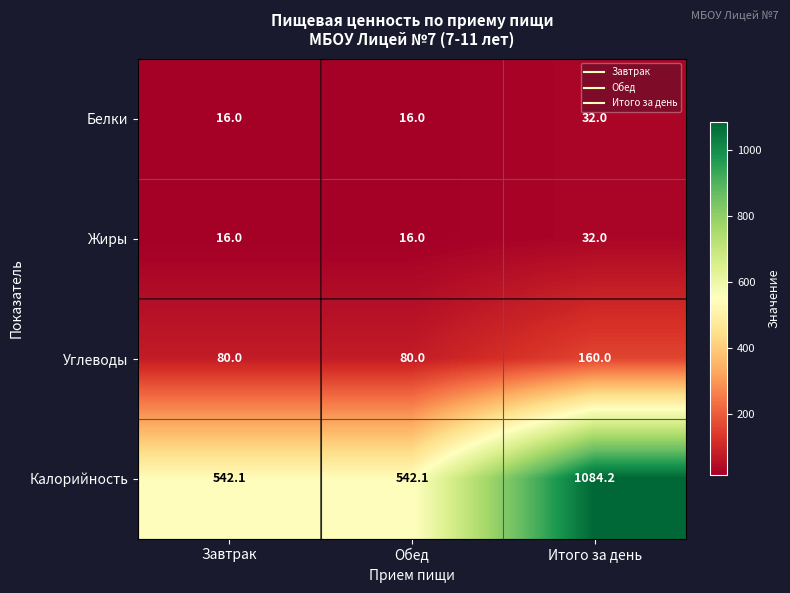

The Калорийность series shows 864.6 at Обед. True or false?

False